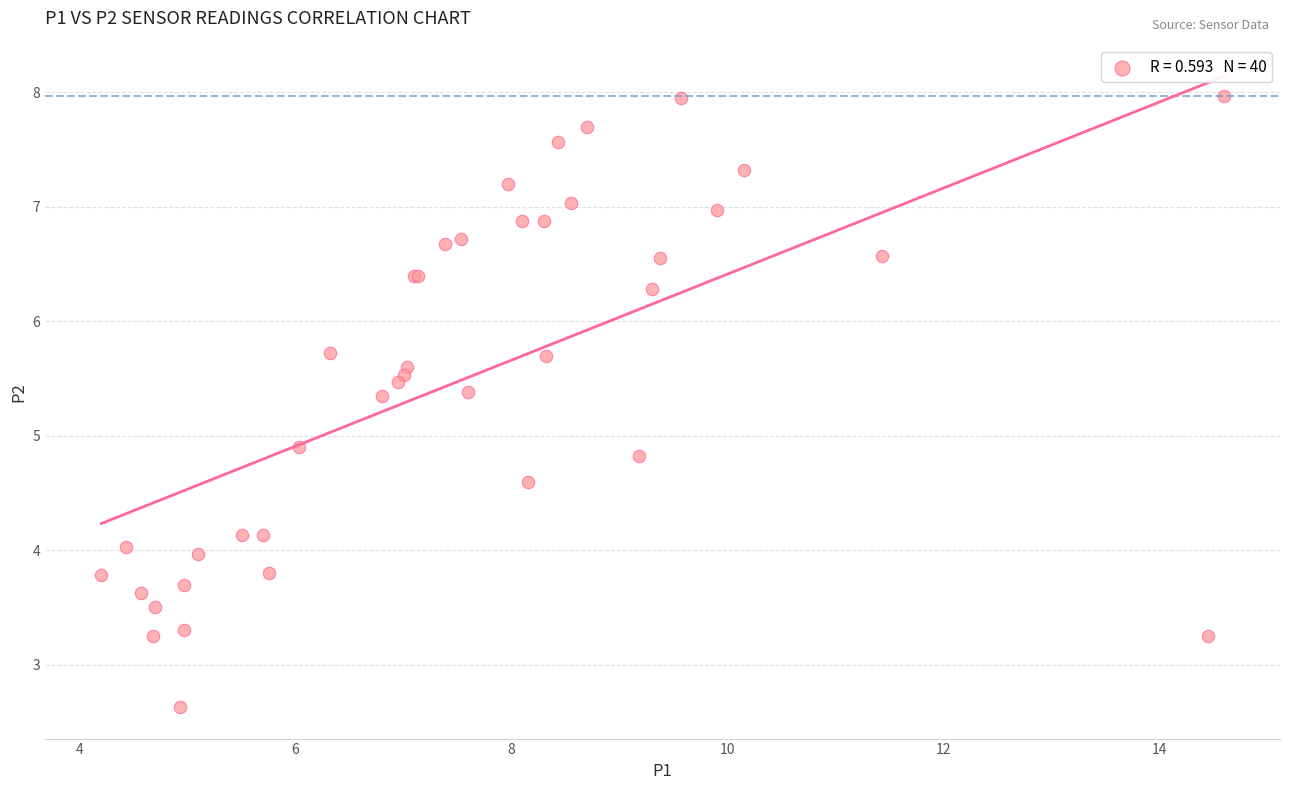

What Y value in the scatter plot is closest to 5?

4.9